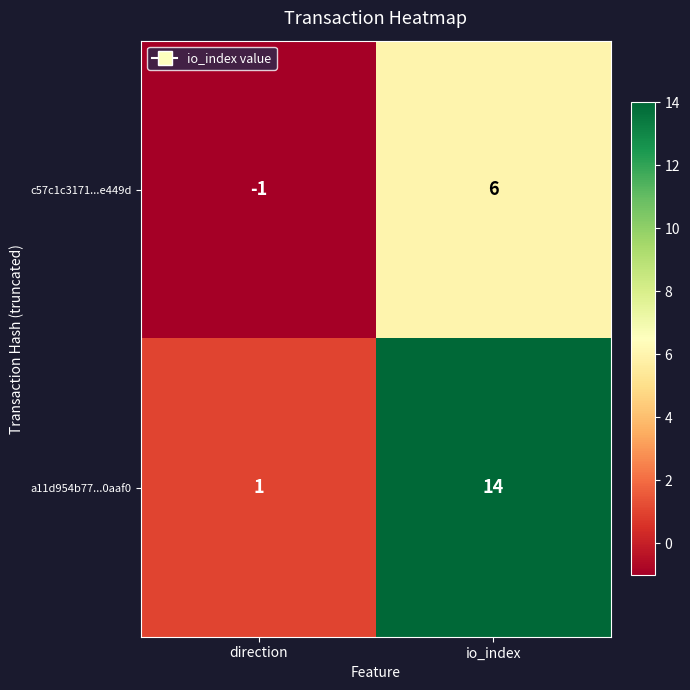

Rank the series by their average value, from highest to lowest.

a11d954b77...0aaf0, c57c1c3171...e449d